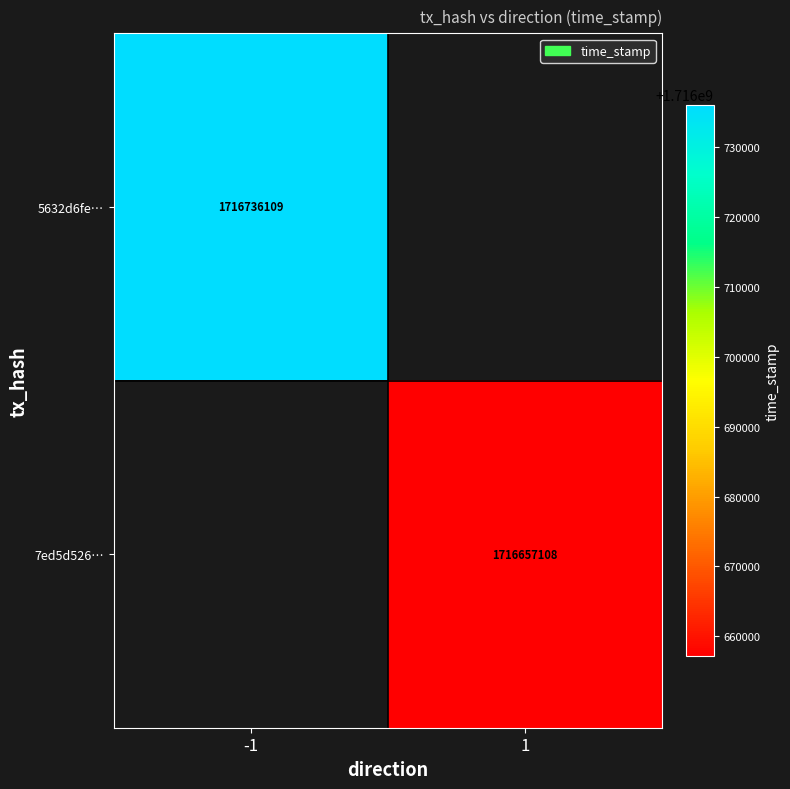

Count the number of data series in this chart.

2